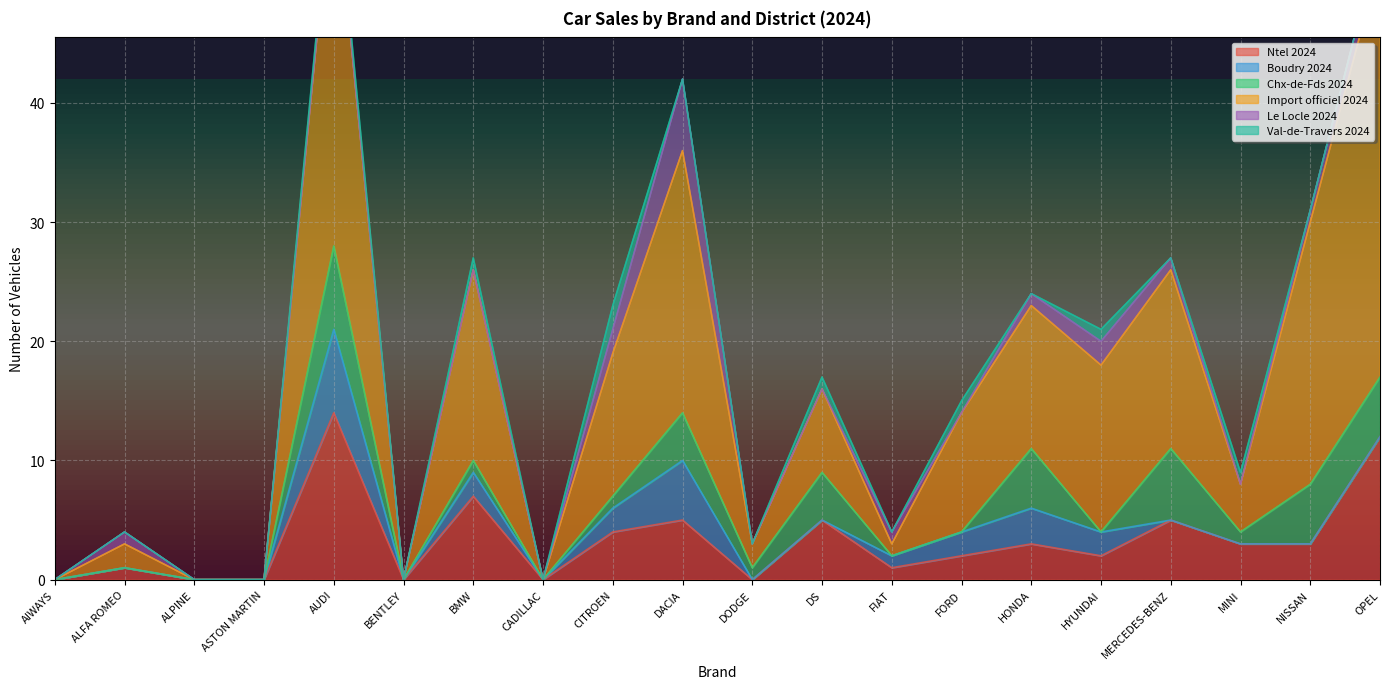

True or false: Ntel 2024 and Import officiel 2024 cross at least once.

False